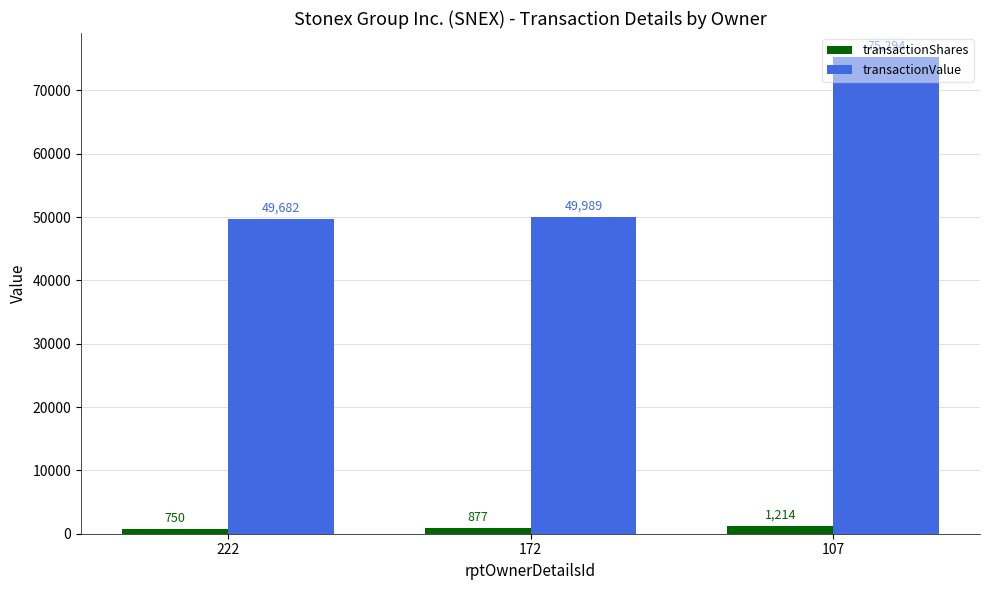

True or false: transactionValue has a value of 72595 at 222.

False